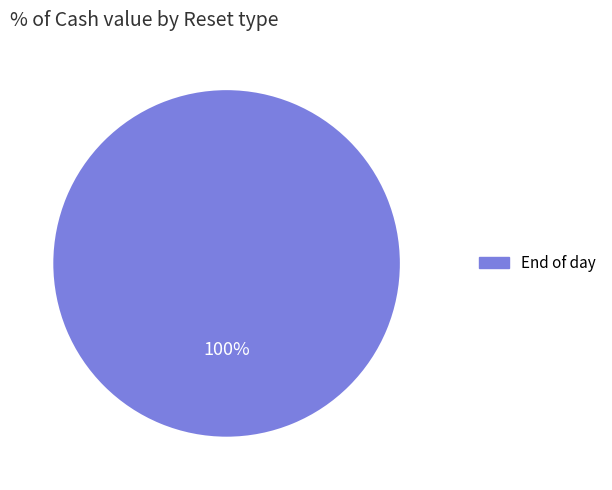

Count the number of slices in the pie.

1